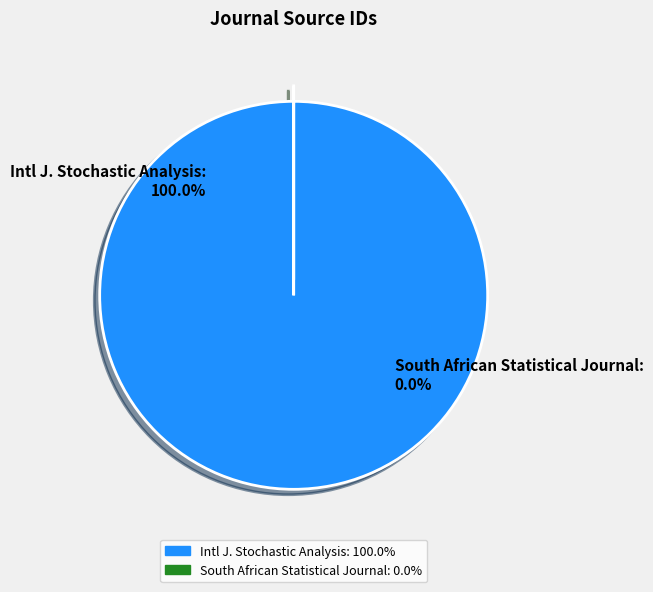

To the nearest percent, what is the average slice percentage?

50%